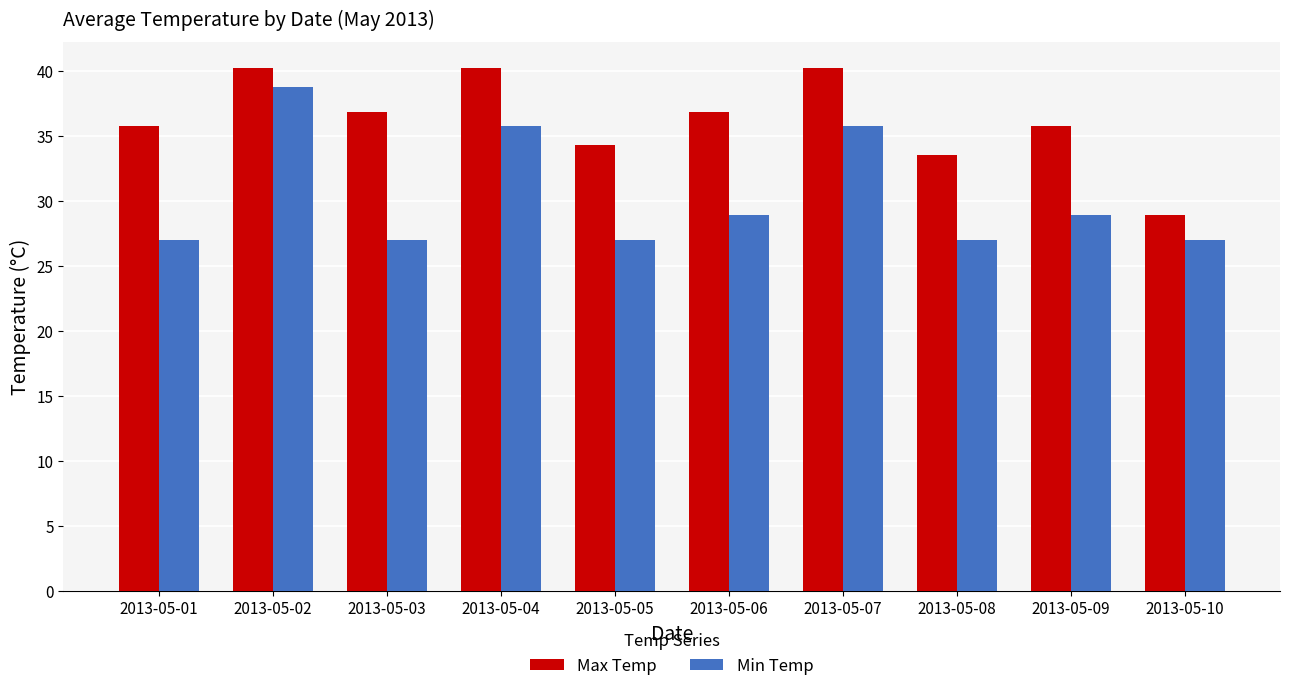

What is the lowest value of the Max Temp series?

28.9